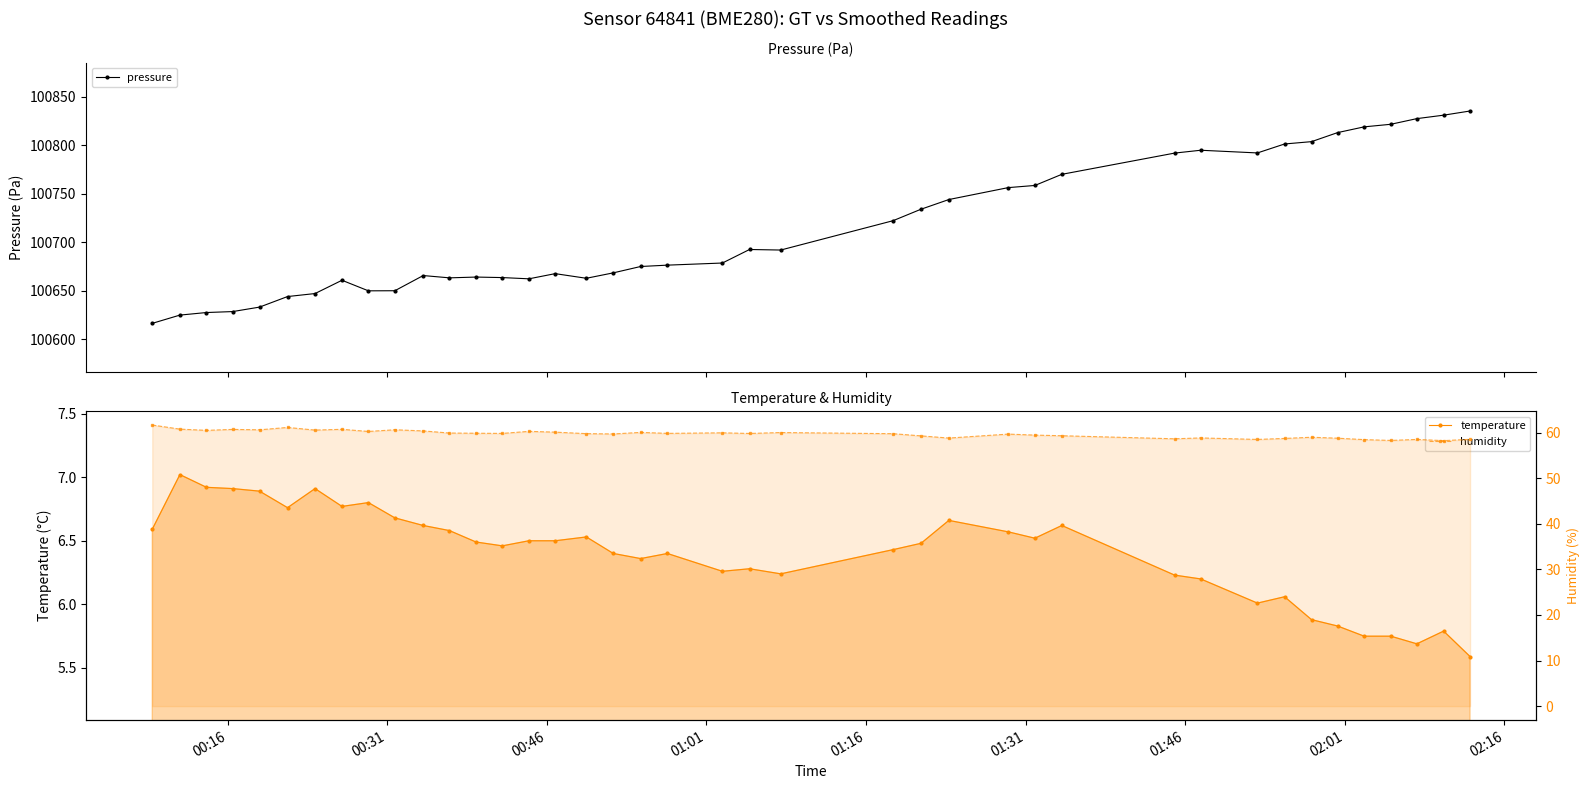

What is the difference between the maximum and minimum values in the pressure series?

219.3